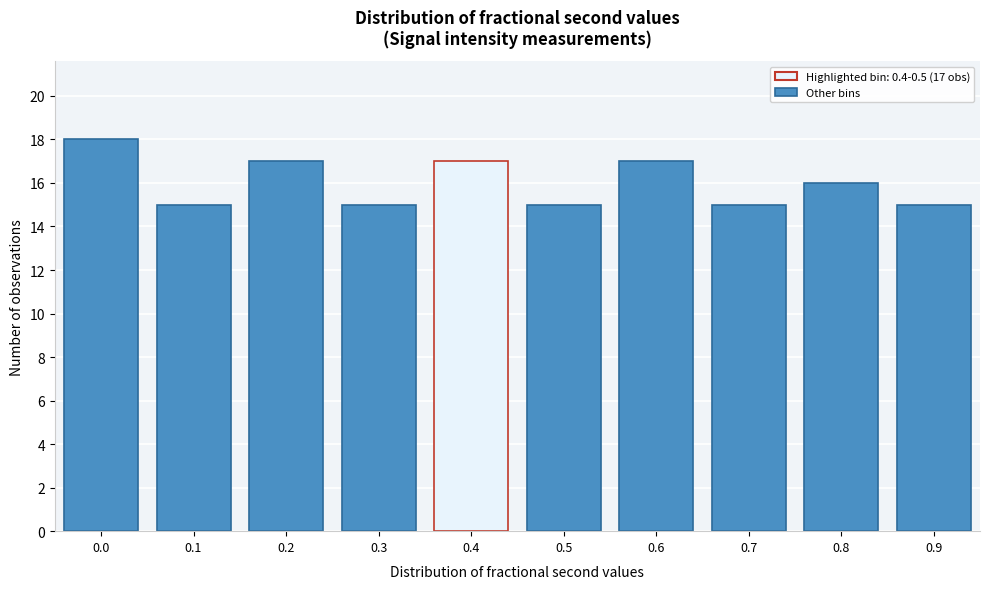

Reading right to left, what are all the values shown in this chart?

0.9=15	0.8=16	0.7=15	0.6=17	0.5=15	0.4=17	0.3=15	0.2=17	0.1=15	0.0=18